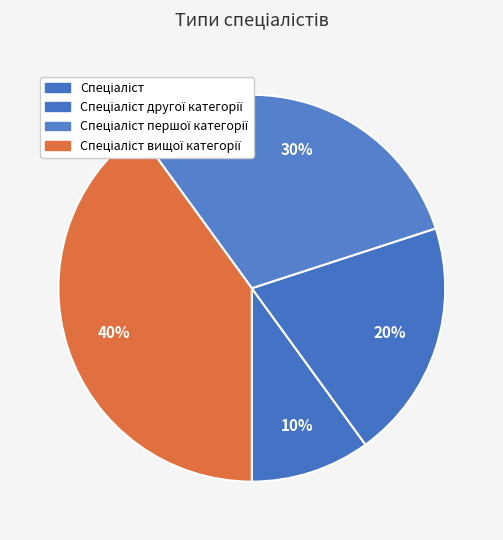

Which slice is the smallest?

Спеціаліст